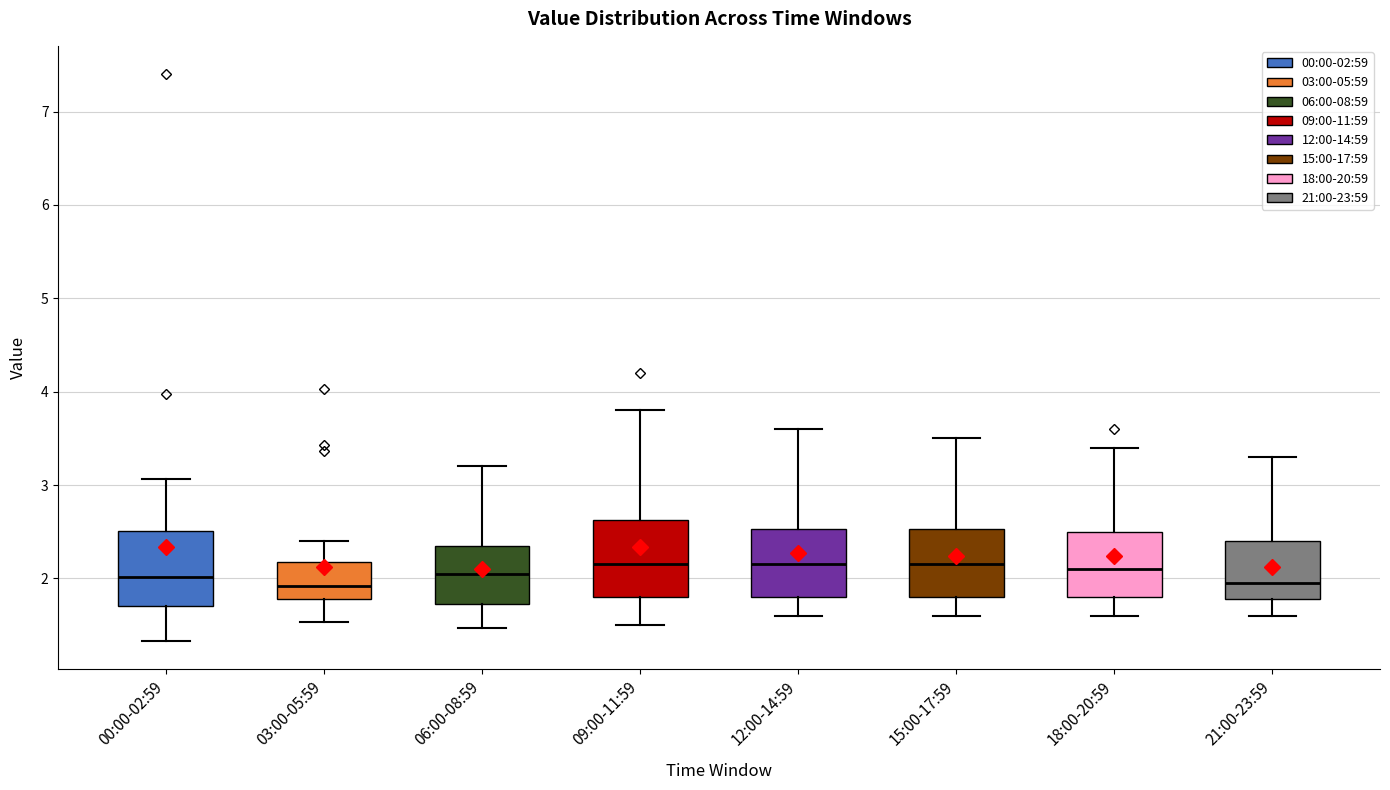

Reading left to right, read every box against the y-axis: the position of its median line, the range the box covers, and the ends of its whiskers. The values are not printed on the chart, so give them approximately, as read against the axis.

00:00-02:59: median 2.0, box 1.7 to 2.5, whiskers 1.3 to 3.1
03:00-05:59: median 1.9, box 1.8 to 2.2, whiskers 1.5 to 2.4
06:00-08:59: median 2.1, box 1.7 to 2.3, whiskers 1.5 to 3.2
09:00-11:59: median 2.2, box 1.8 to 2.6, whiskers 1.5 to 3.8
12:00-14:59: median 2.2, box 1.8 to 2.5, whiskers 1.6 to 3.6
15:00-17:59: median 2.2, box 1.8 to 2.5, whiskers 1.6 to 3.5
18:00-20:59: median 2.1, box 1.8 to 2.5, whiskers 1.6 to 3.4
21:00-23:59: median 2.0, box 1.8 to 2.4, whiskers 1.6 to 3.3